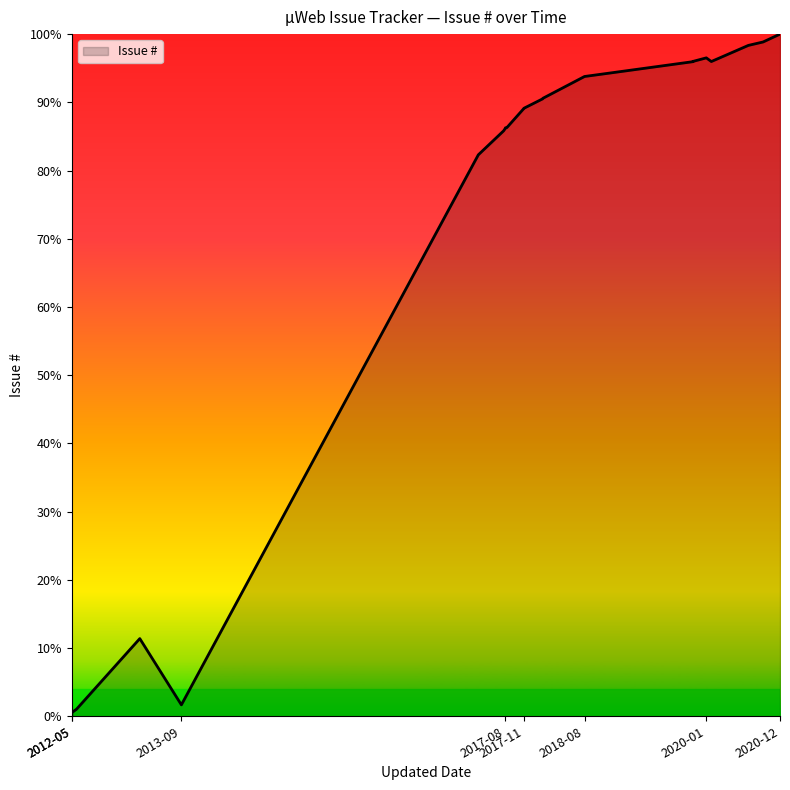

What is the greatest value displayed?

1.0